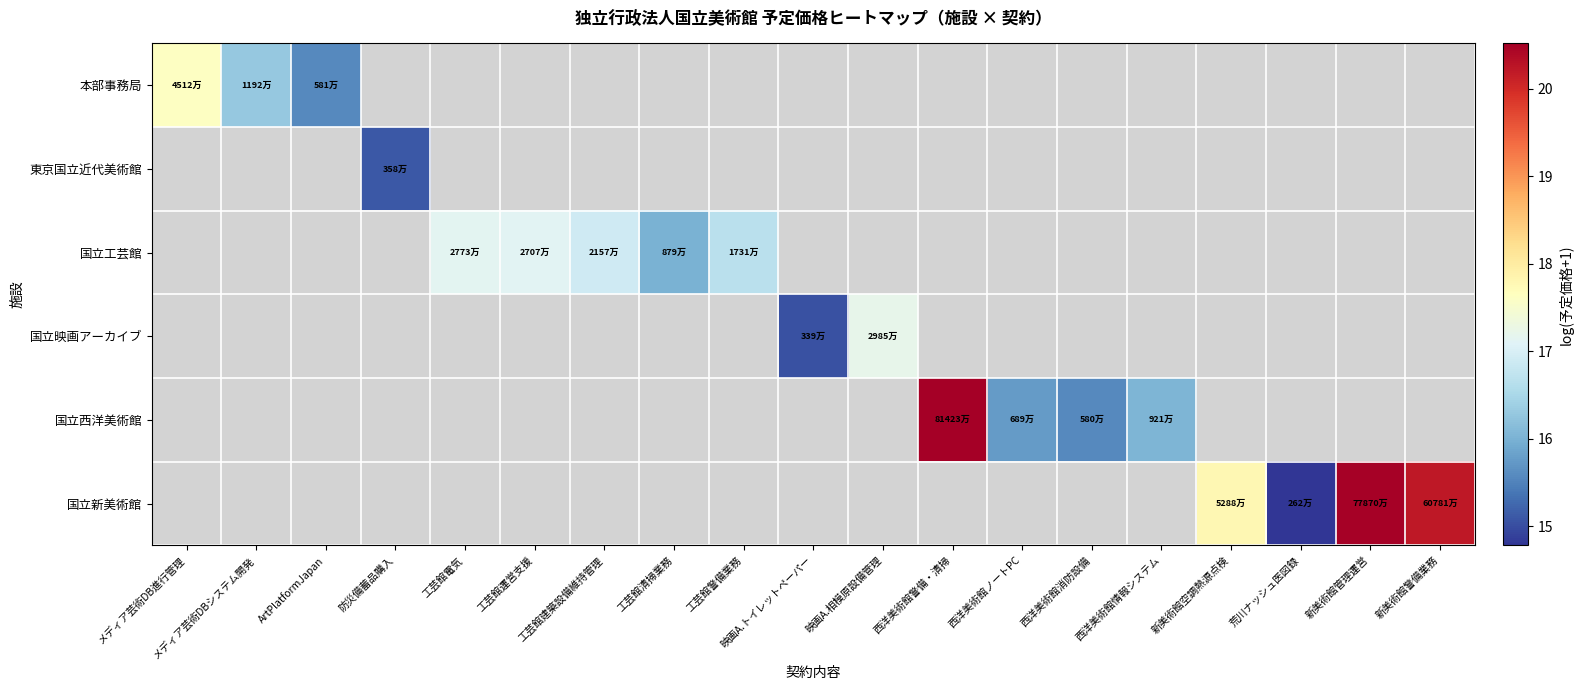

What is the minimum value shown in the chart?

14.8